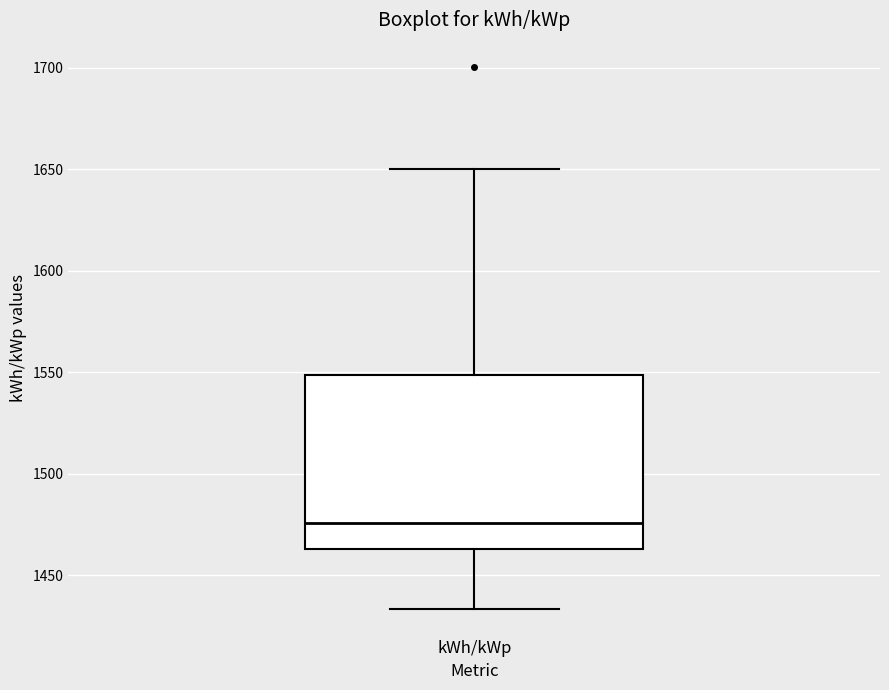

Read this box plot against the y-axis: the position of the median line, the range covered by the box, and the ends of both whiskers. The values are not printed on the chart, so give them approximately, as read against the axis.

median 1475, box 1465 to 1550, whiskers 1435 to 1650